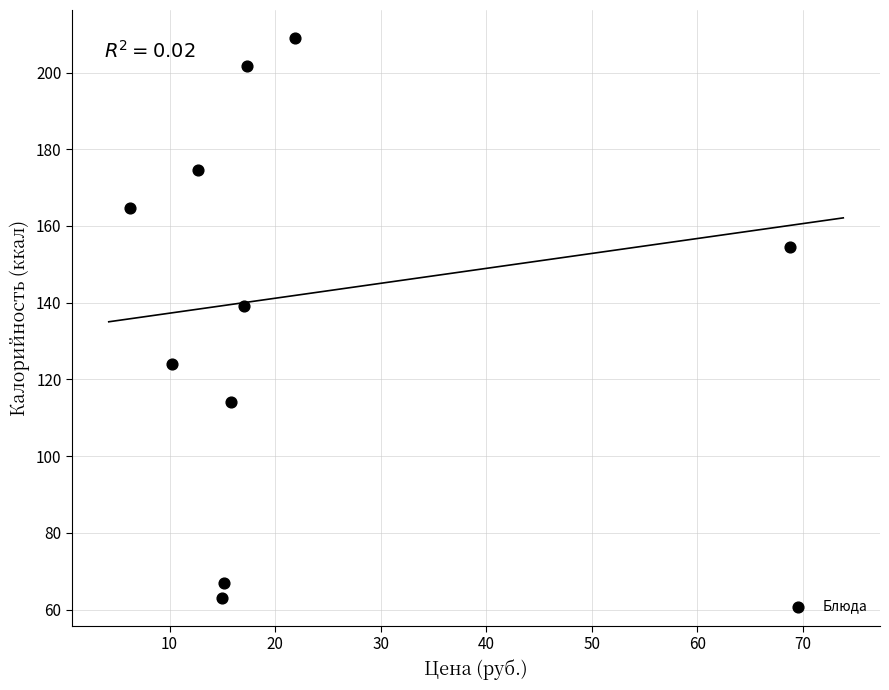

What Y value in the scatter plot is closest to 136?

139.0